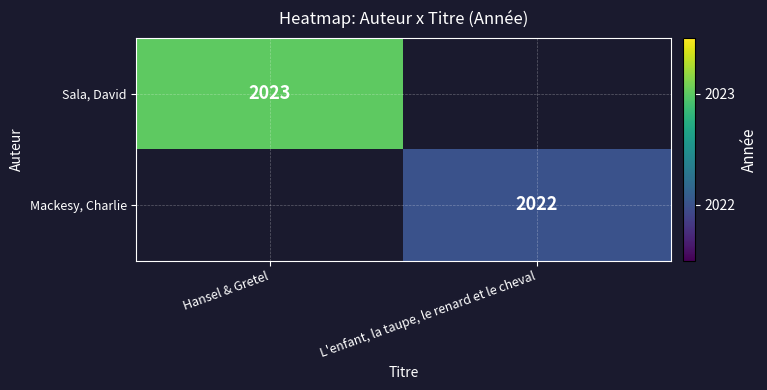

True or false: Sala, David has a value of 417 at Hansel & Gretel.

False